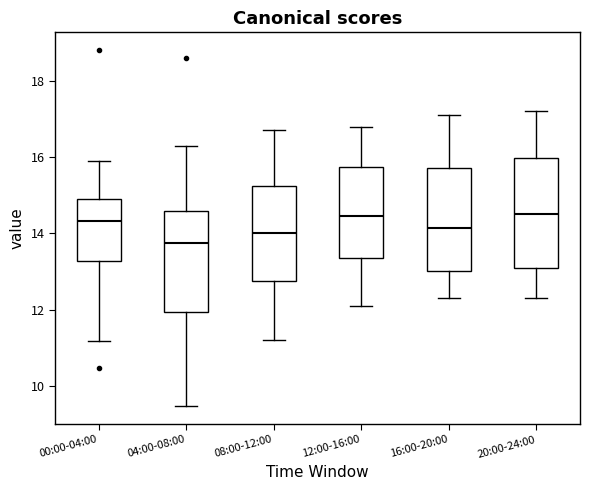

Reading left to right, read every box against the y-axis: the position of its median line, the range the box covers, and the ends of its whiskers. The values are not printed on the chart, so give them approximately, as read against the axis.

00:00-04:00: median 14.4, box 13.2 to 15.0, whiskers 11.2 to 16.0
04:00-08:00: median 13.8, box 12.0 to 14.6, whiskers 9.4 to 16.4
08:00-12:00: median 14.0, box 12.8 to 15.2, whiskers 11.2 to 16.8
12:00-16:00: median 14.4, box 13.4 to 15.8, whiskers 12.2 to 16.8
16:00-20:00: median 14.2, box 13.0 to 15.8, whiskers 12.4 to 17.2
20:00-24:00: median 14.6, box 13.2 to 16.0, whiskers 12.4 to 17.2